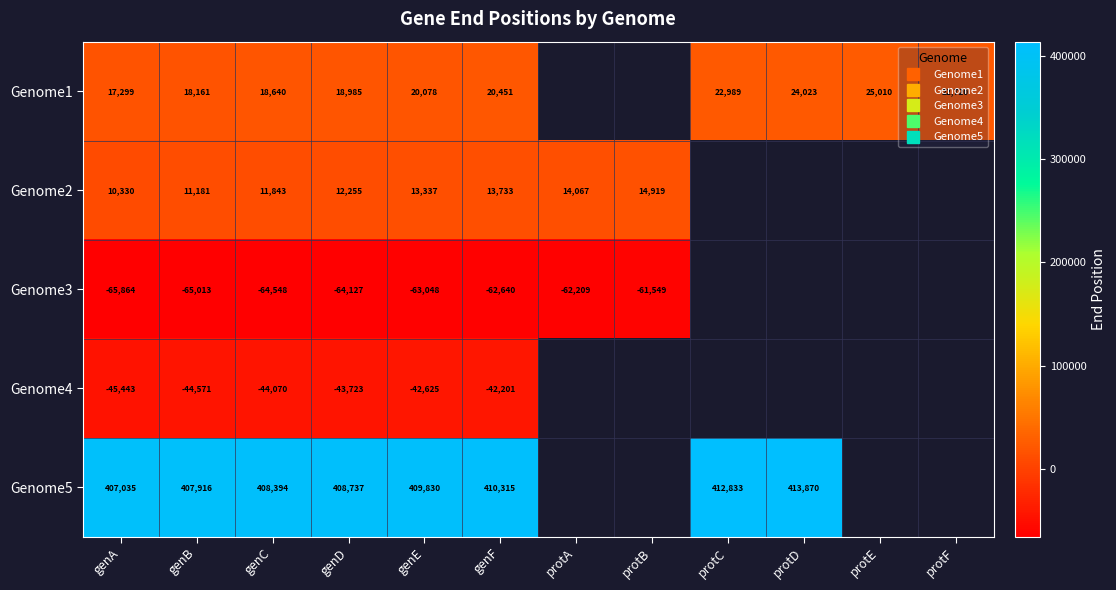

Is the value of Genome3 at genA greater than the value of Genome5 at genE?

No